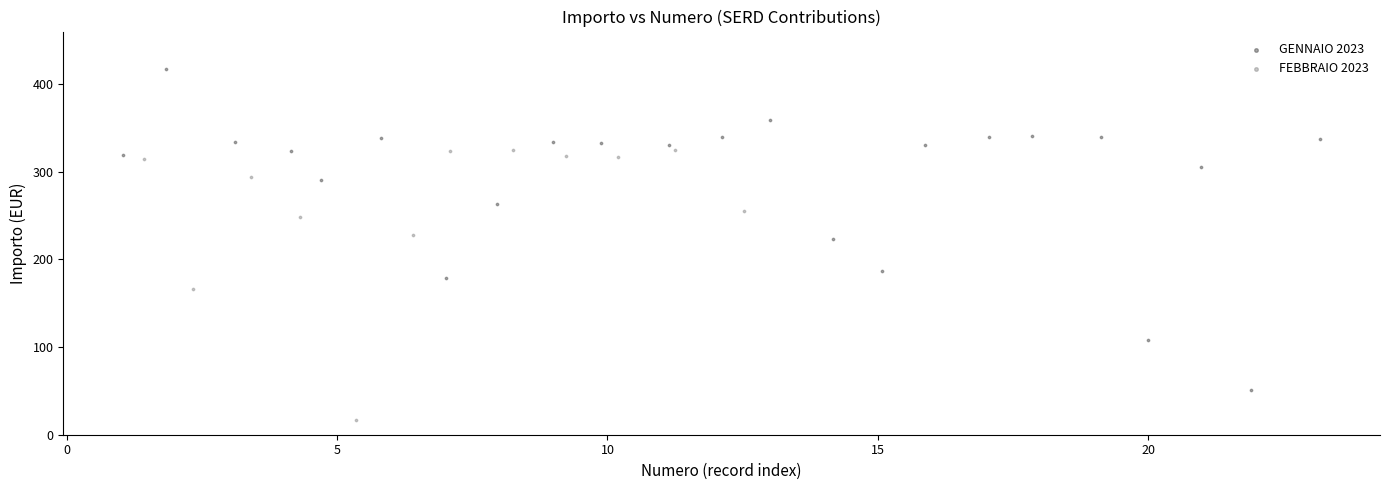

Which series contains the lowest Y value?

FEBBRAIO 2023